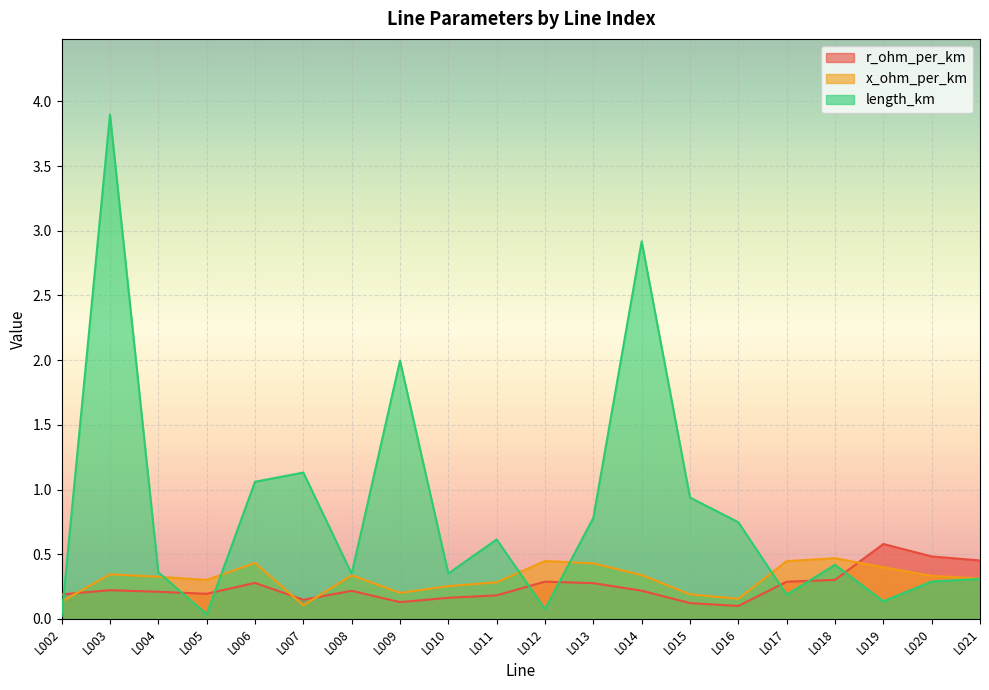

How many r_ohm_per_km values are between 0 and 1?

20